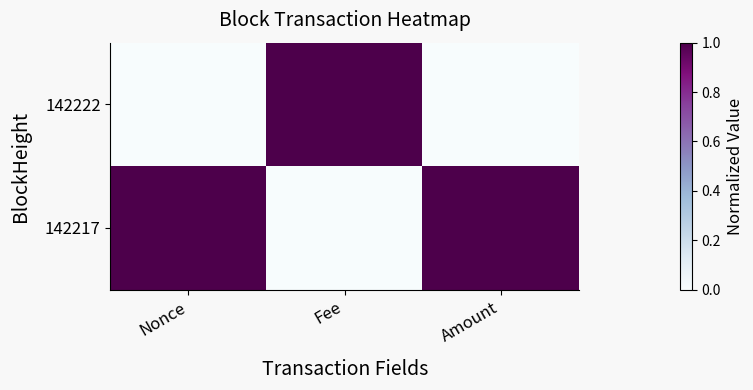

Reading left to right, list all the values displayed in this chart.

142222: Nonce=0	Fee=1	Amount=0
142217: Nonce=1	Fee=0	Amount=1